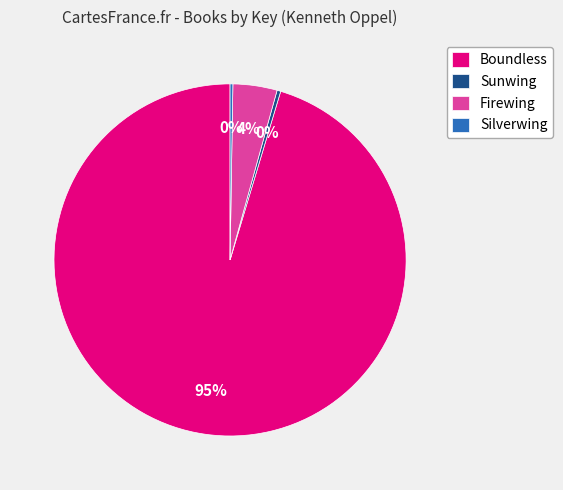

What is the largest slice in the pie chart?

Boundless